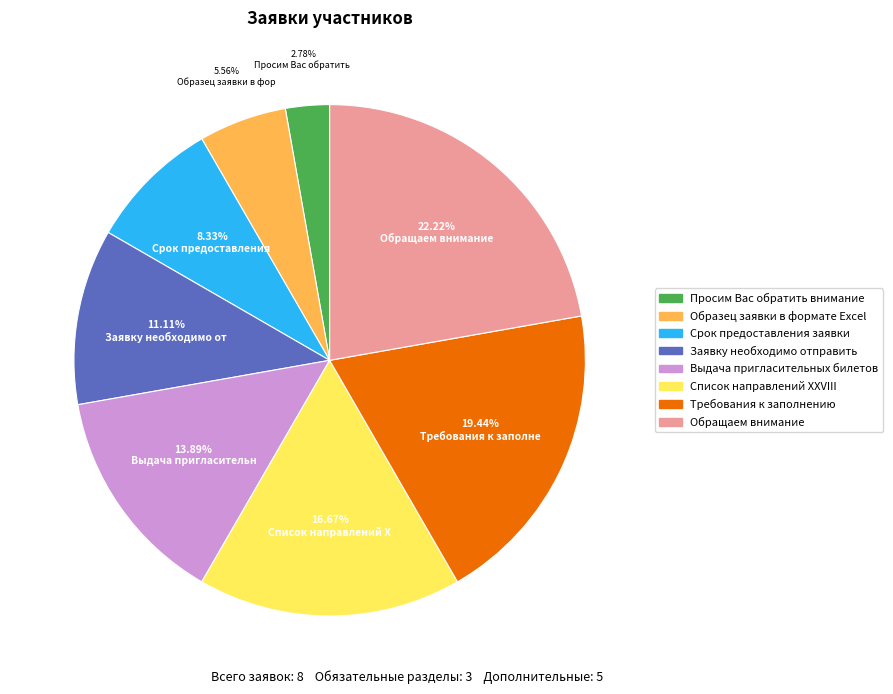

Which has a higher value, Список направлений ХХVIII or Срок предоставления заявки?

Список направлений ХХVIII